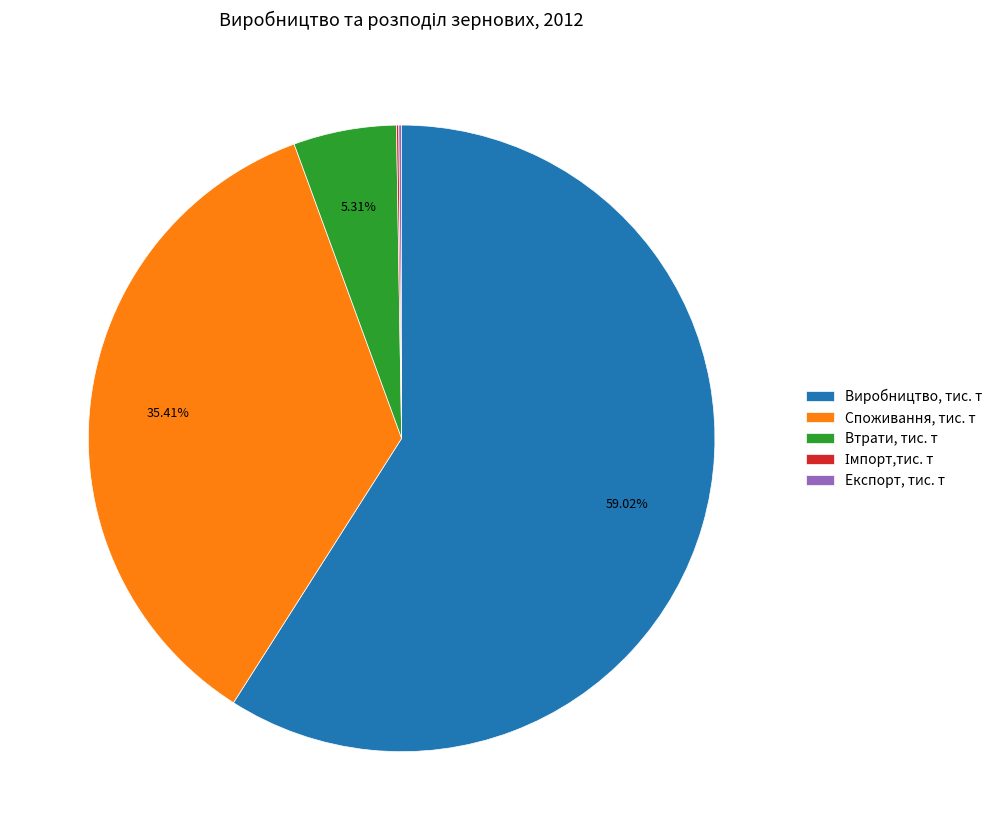

Is there any slice that represents more than half of the pie?

Yes